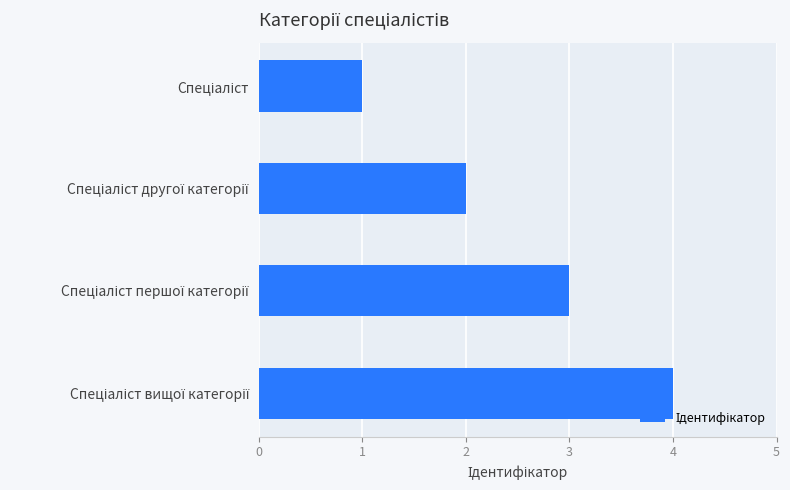

What is the maximum value shown in the chart?

4